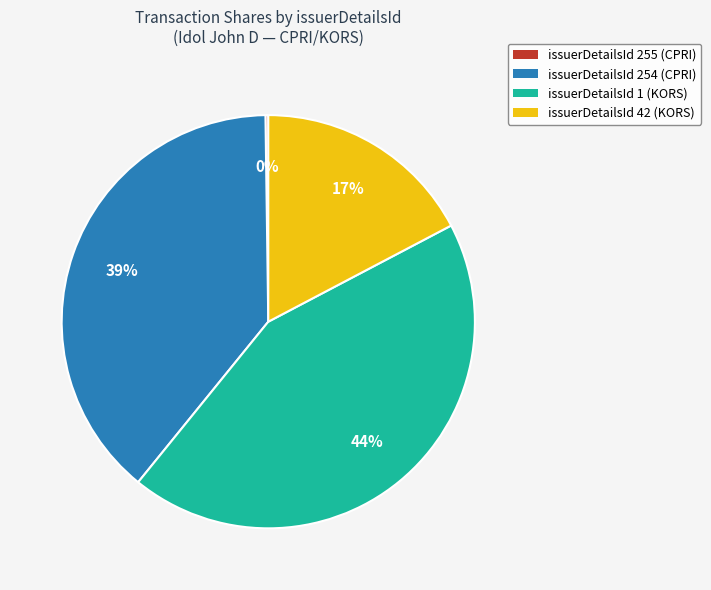

Which category has the biggest portion of the pie?

issuerDetailsId 1 (KORS)